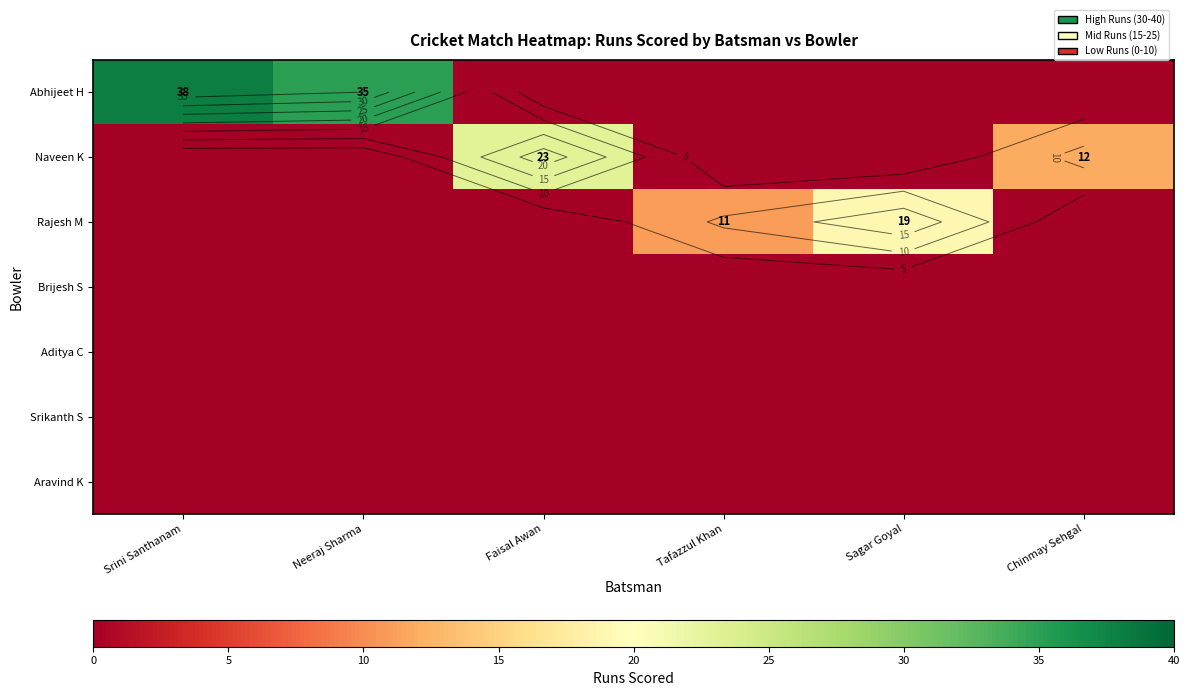

What is the spread (max minus min) of values at Tafazzul Khan?

11